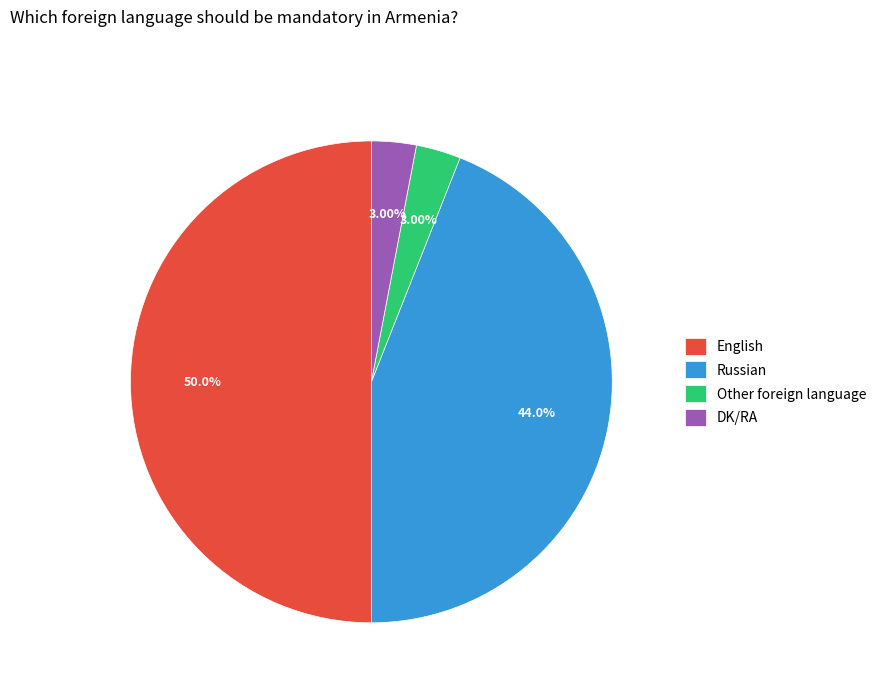

Combined, do English and DK/RA account for over 50%?

Yes